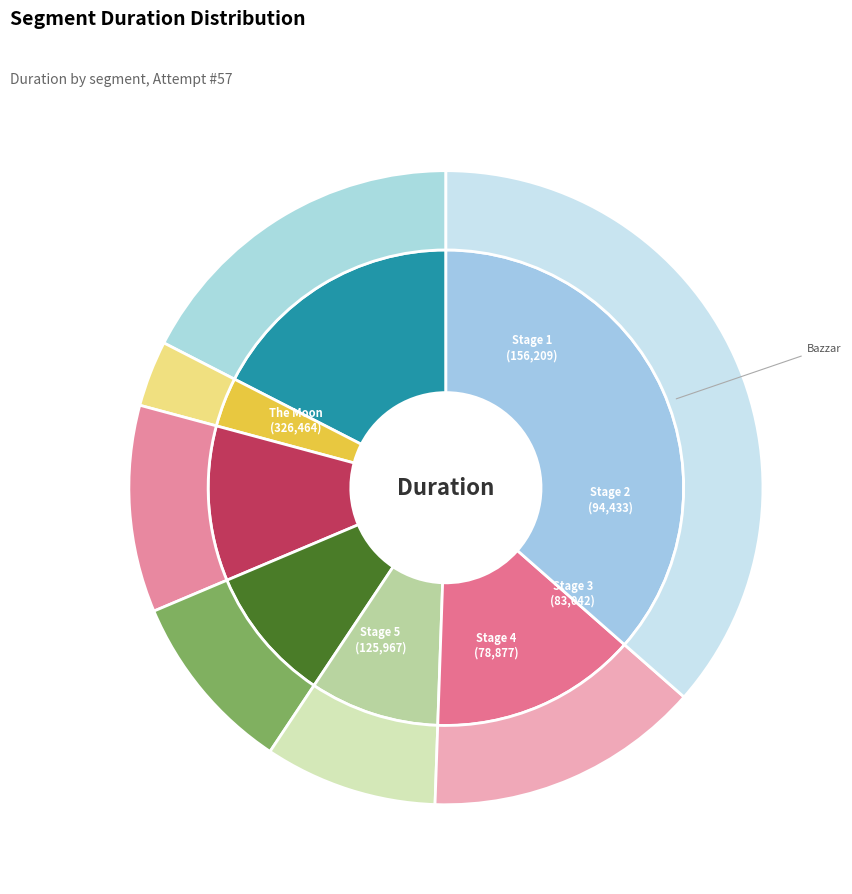

To the nearest percent, what is the average slice percentage?

14%